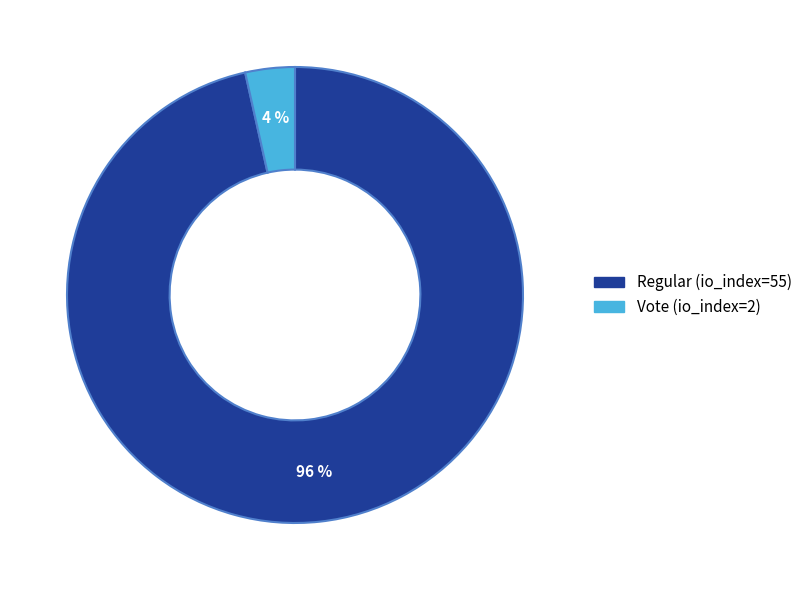

Which slice is the smallest?

Vote (io_index=2)